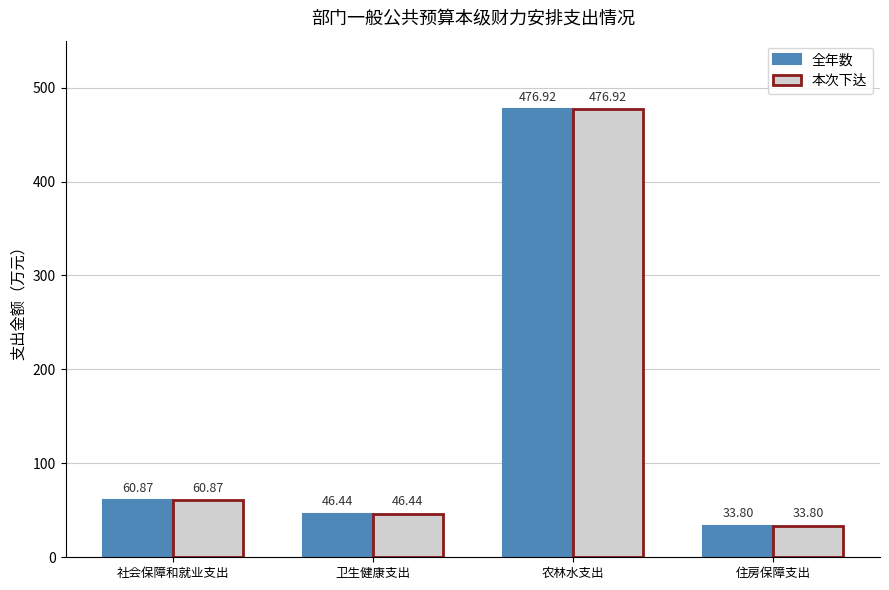

Count the number of categories in the chart.

4